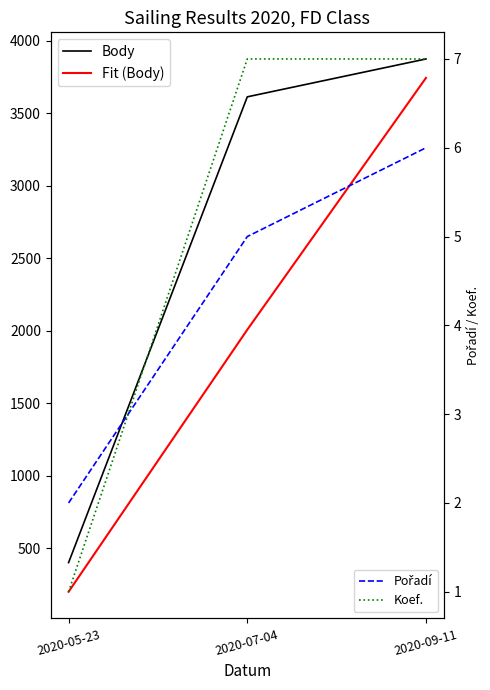

Is the value of Body at 2020-05-23 greater than the value of Koef. at 2020-05-23?

Yes